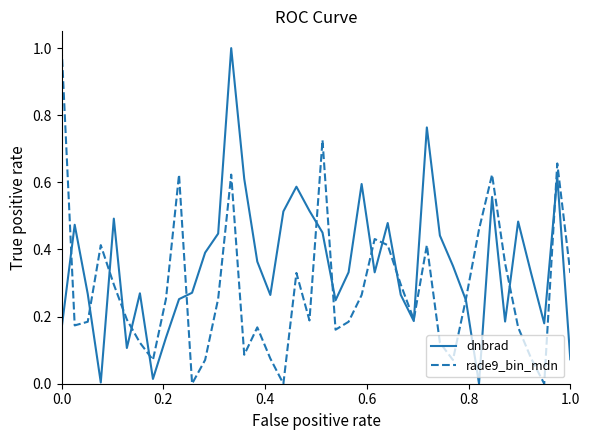

What is the maximum value shown in the chart?

1.0